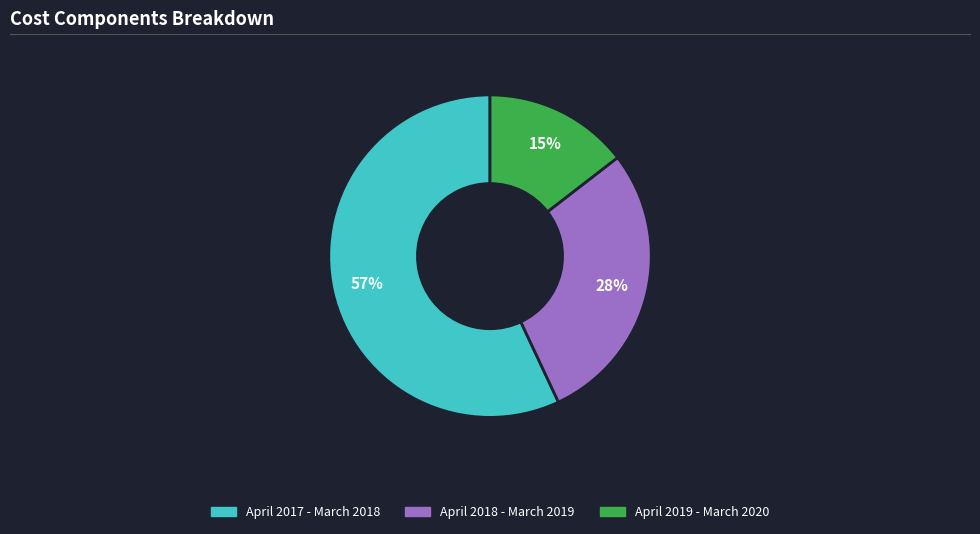

Which slice is the largest?

April 2017 - March 2018